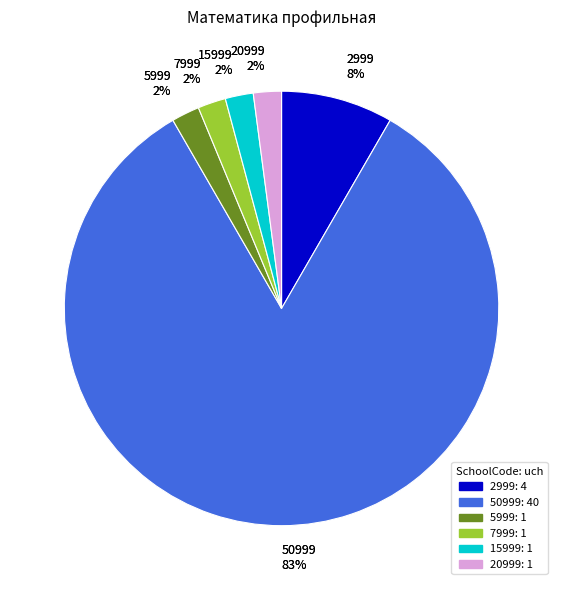

Rank the categories by value from lowest to highest.

5999, 7999, 15999, 20999, 2999, 50999